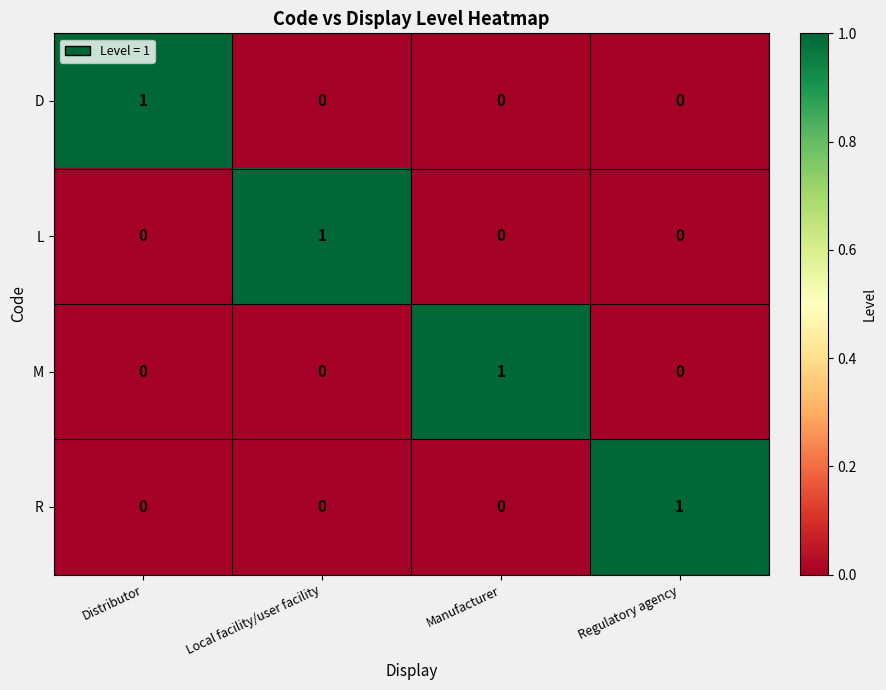

Which category has the highest value in the R series?

Regulatory agency